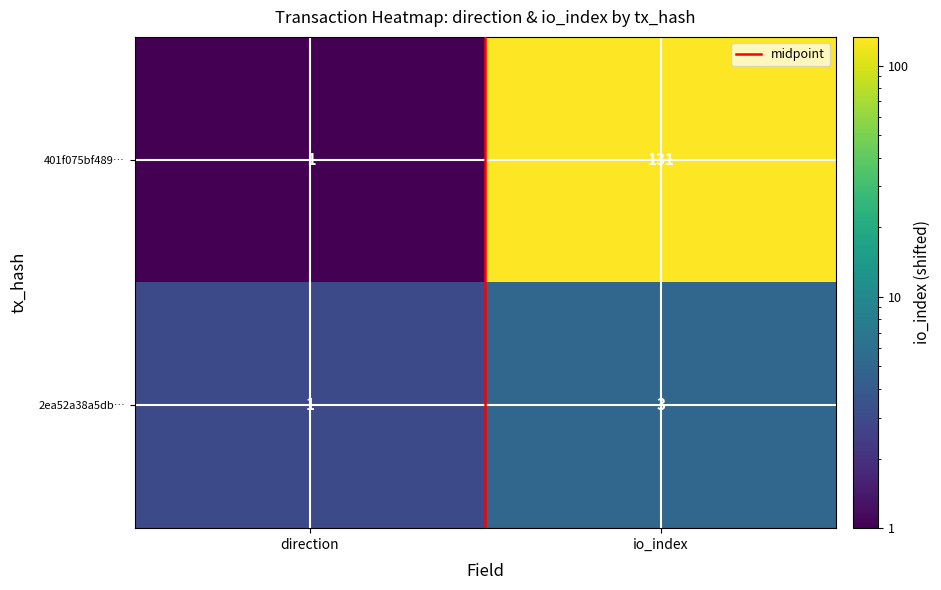

How many series are shown in this chart?

2